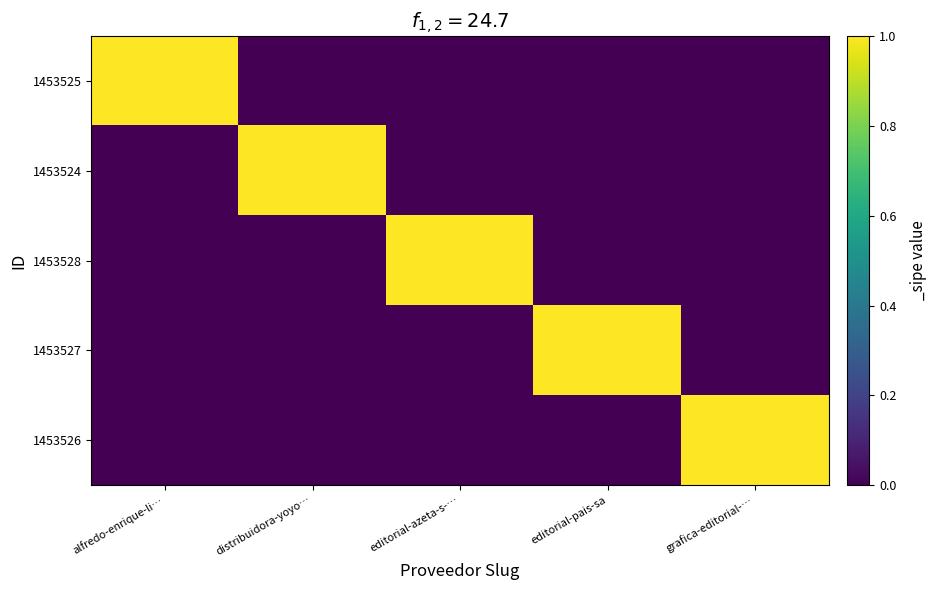

What is the maximum value shown in the chart?

1